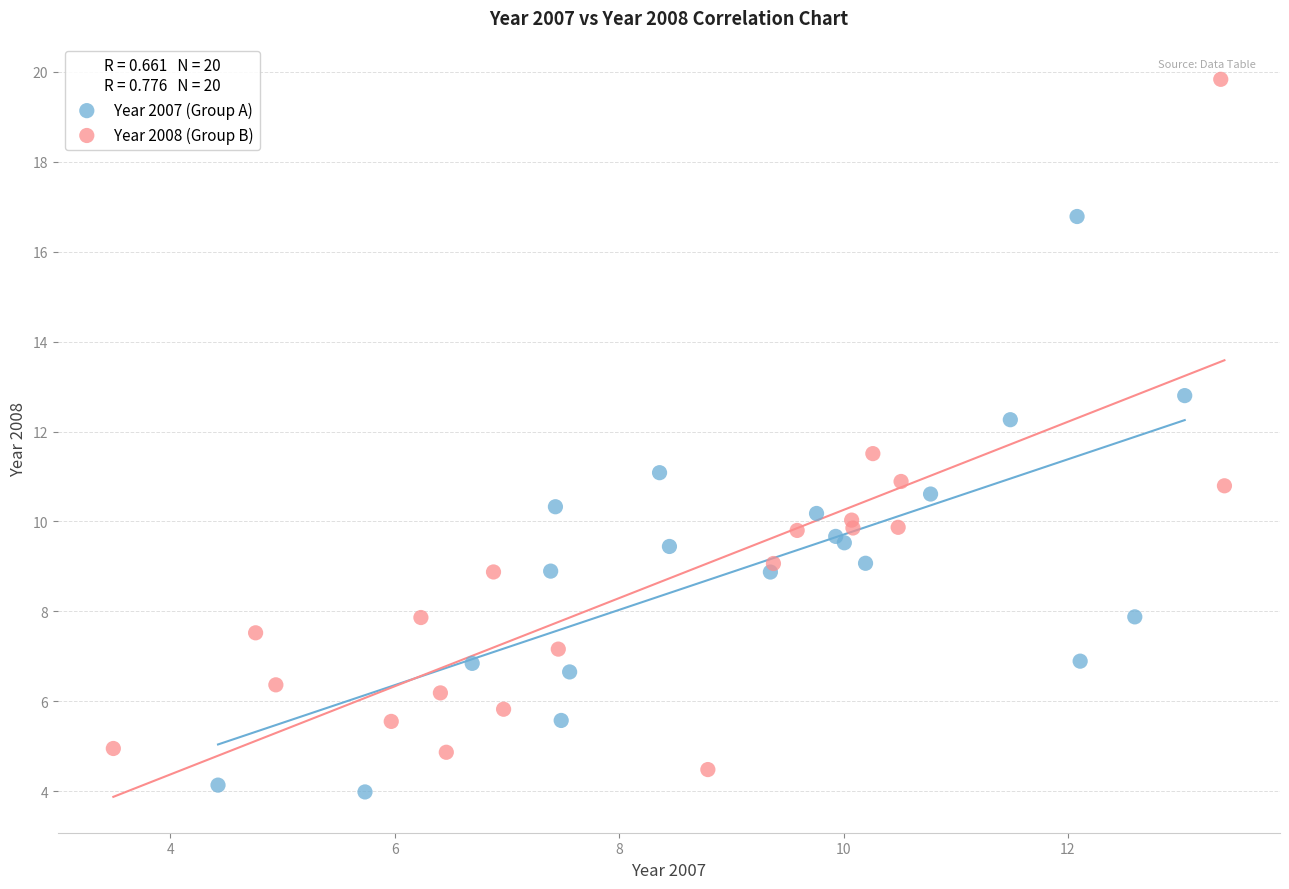

Which series reaches the maximum Y coordinate?

Year 2008 (Group B)